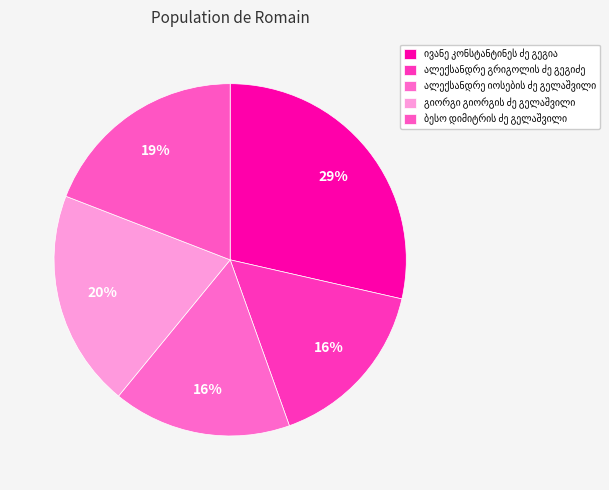

How many slices are in this pie chart?

5